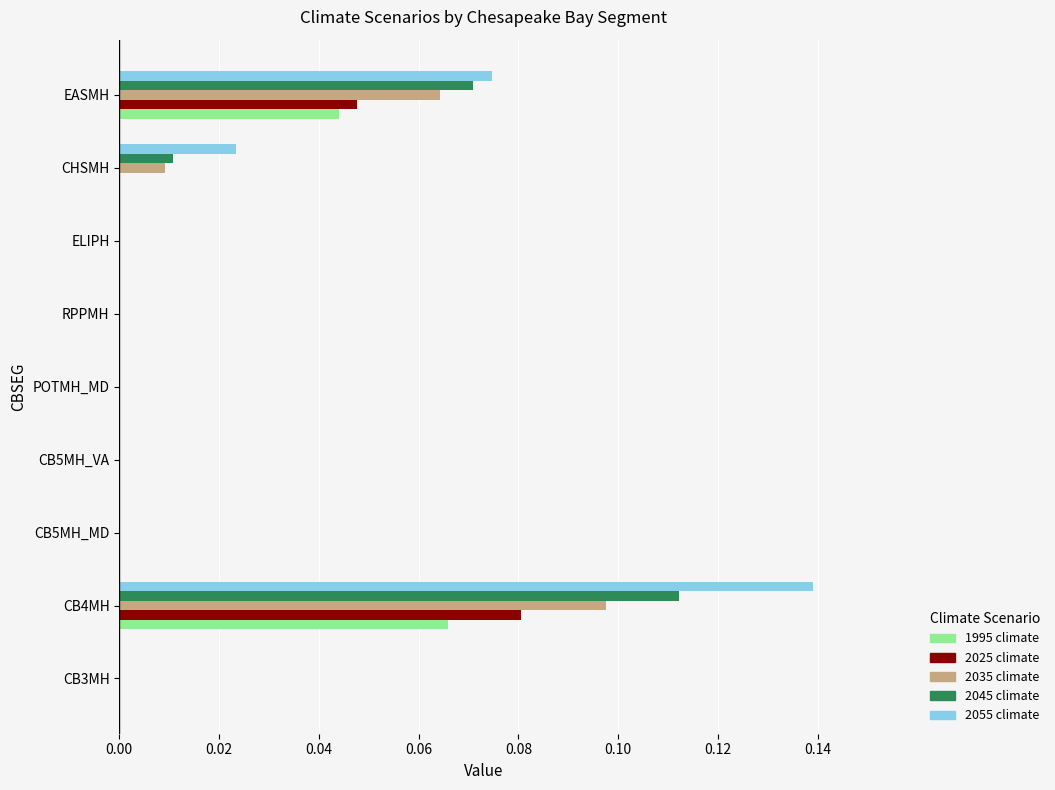

True or false: 2035 climate has a value of 0.1 at CB5MH_MD.

False